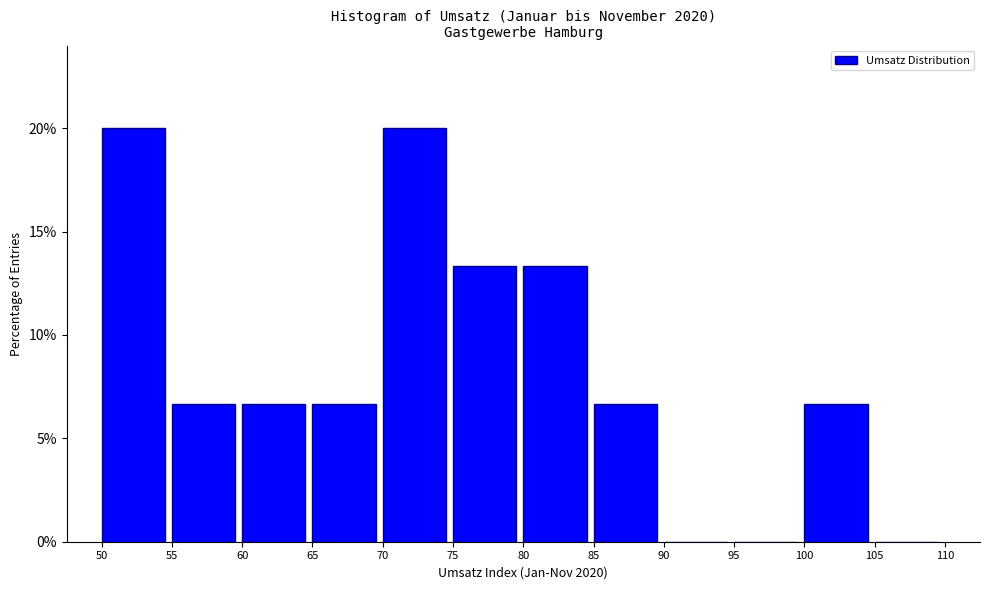

What is the height of the bar covering 100 to 105 on the x-axis? The values are not printed on the chart, so give them approximately, as read against the axis.

6.5